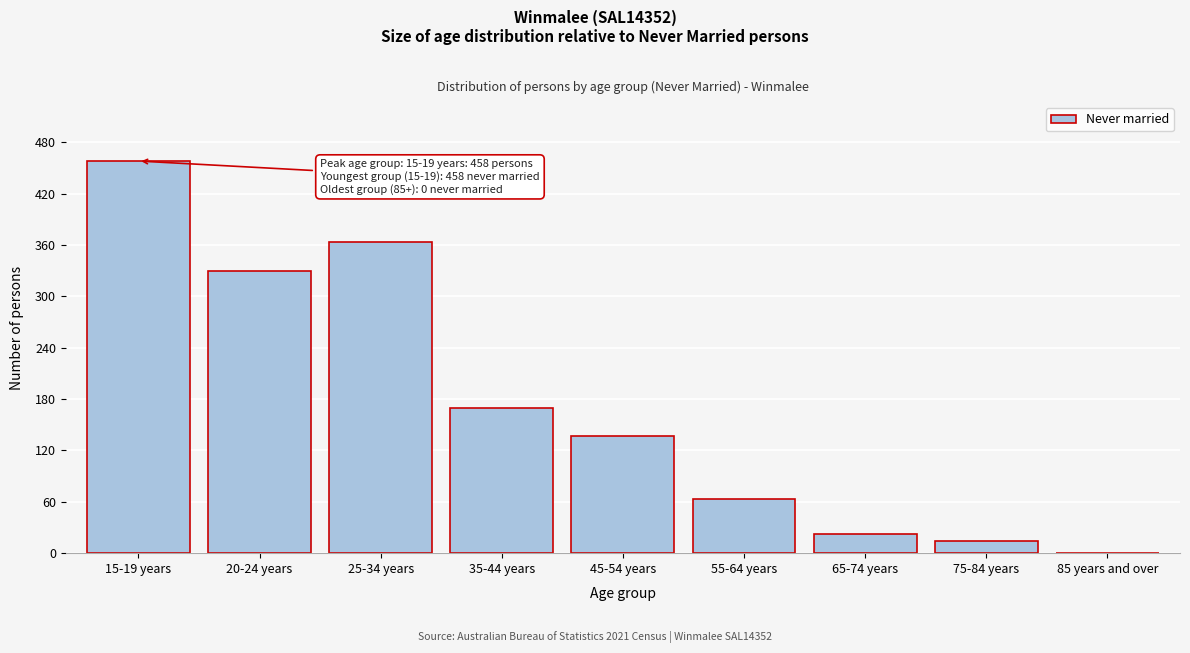

Reading left to right, what are all the values shown in this chart?

15-19 years=458	20-24 years=330	25-34 years=363	35-44 years=169	45-54 years=137	55-64 years=63	65-74 years=22	75-84 years=14	85 years and over=0